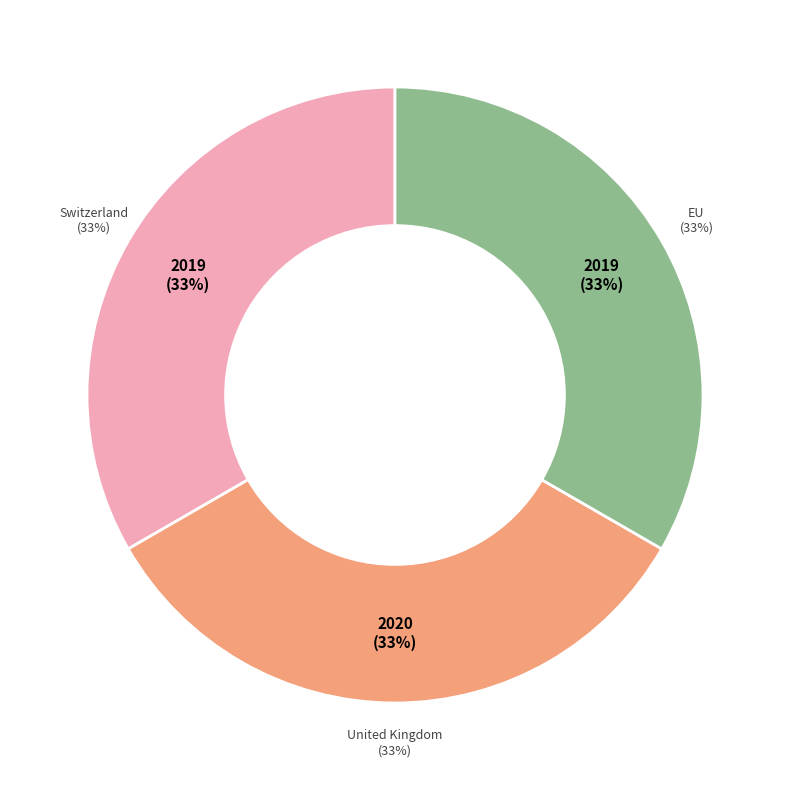

What is the smallest slice in the pie chart?

Switzerland